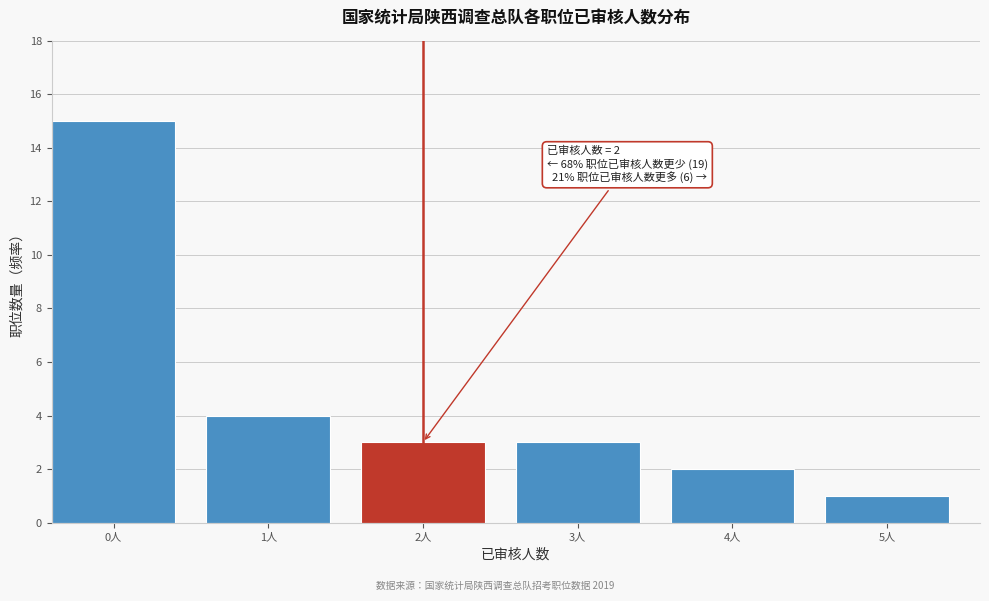

Reading left to right, transcribe all the data shown in this chart.

0人=15	1人=4	2人=3	3人=3	4人=2	5人=1